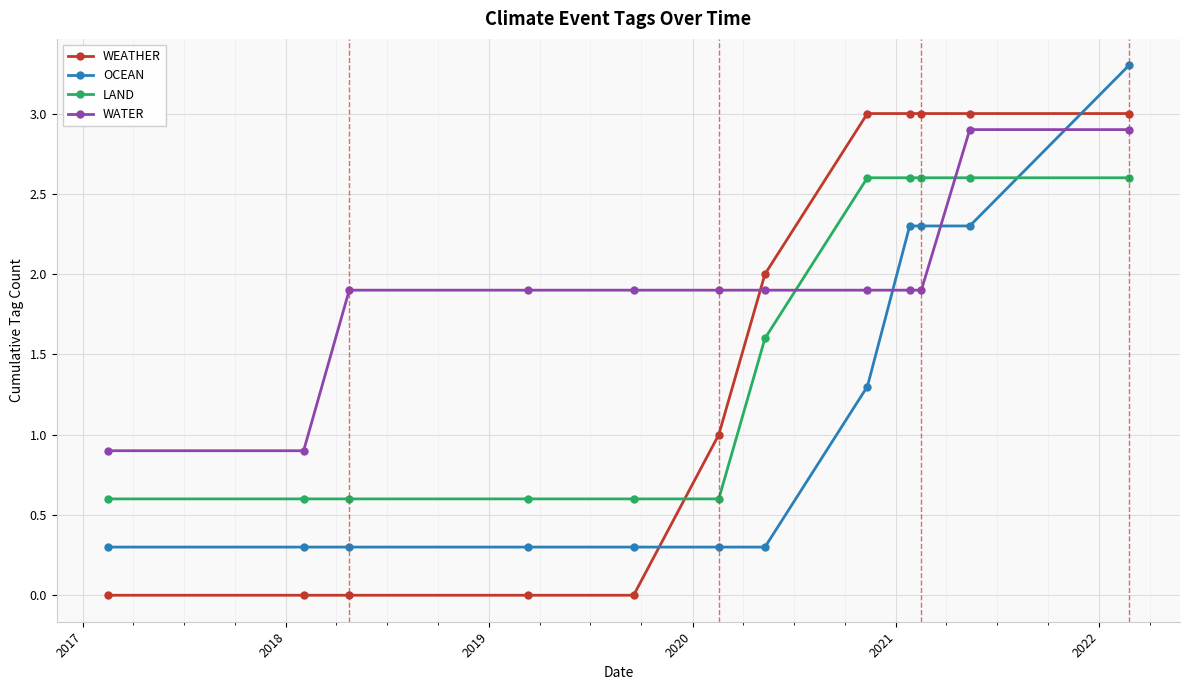

What is the difference between the maximum and second lowest values in the LAND series?

2.0